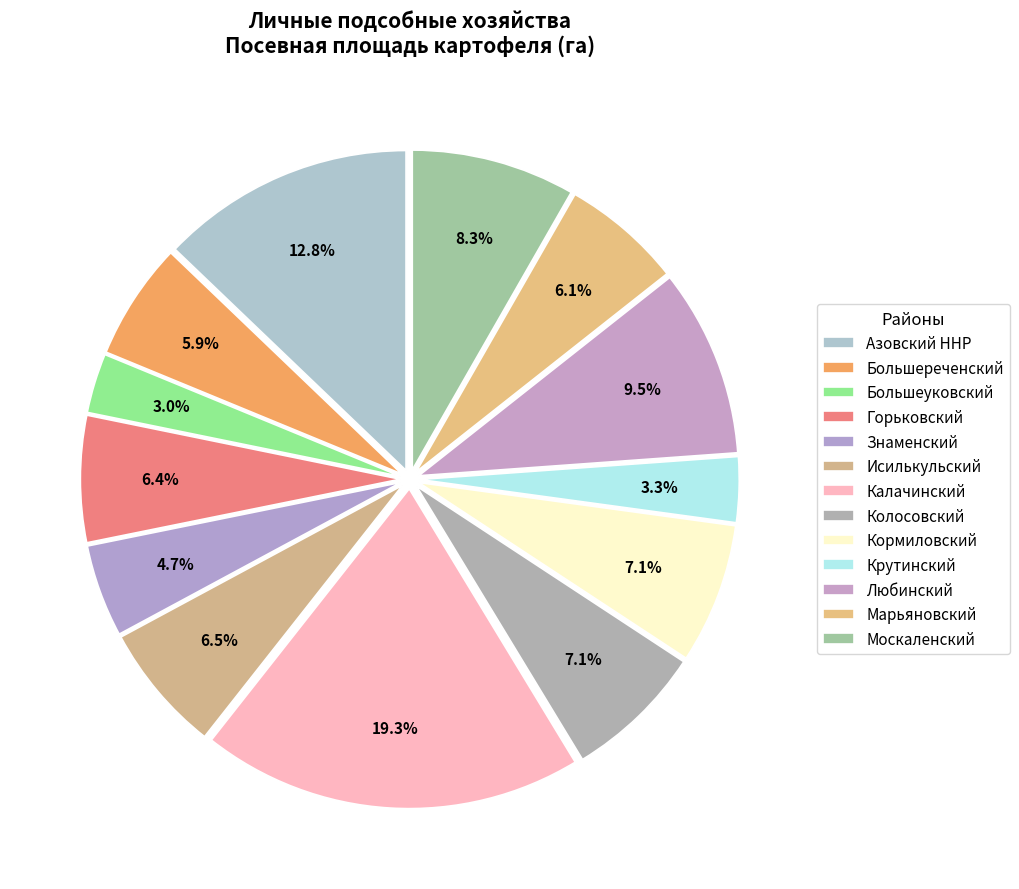

How many slices are in this pie chart?

13